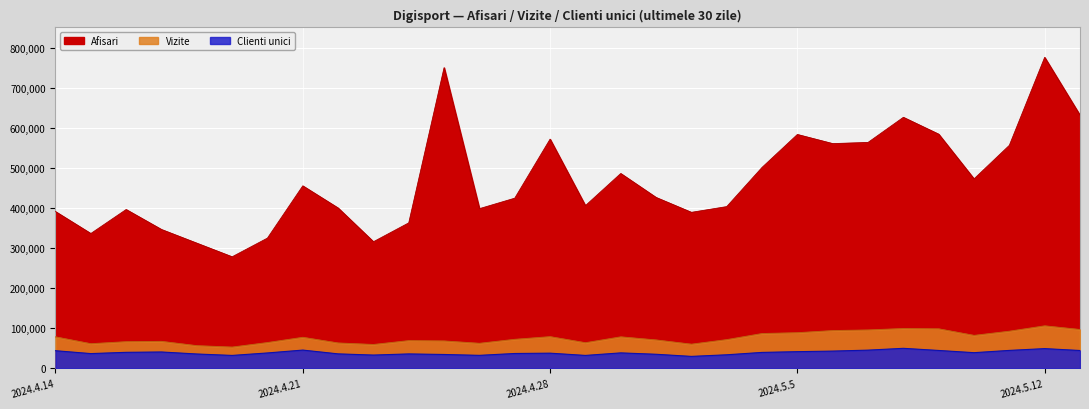

Is it true that Afisari equals 399737 at 2024.4.22?

True